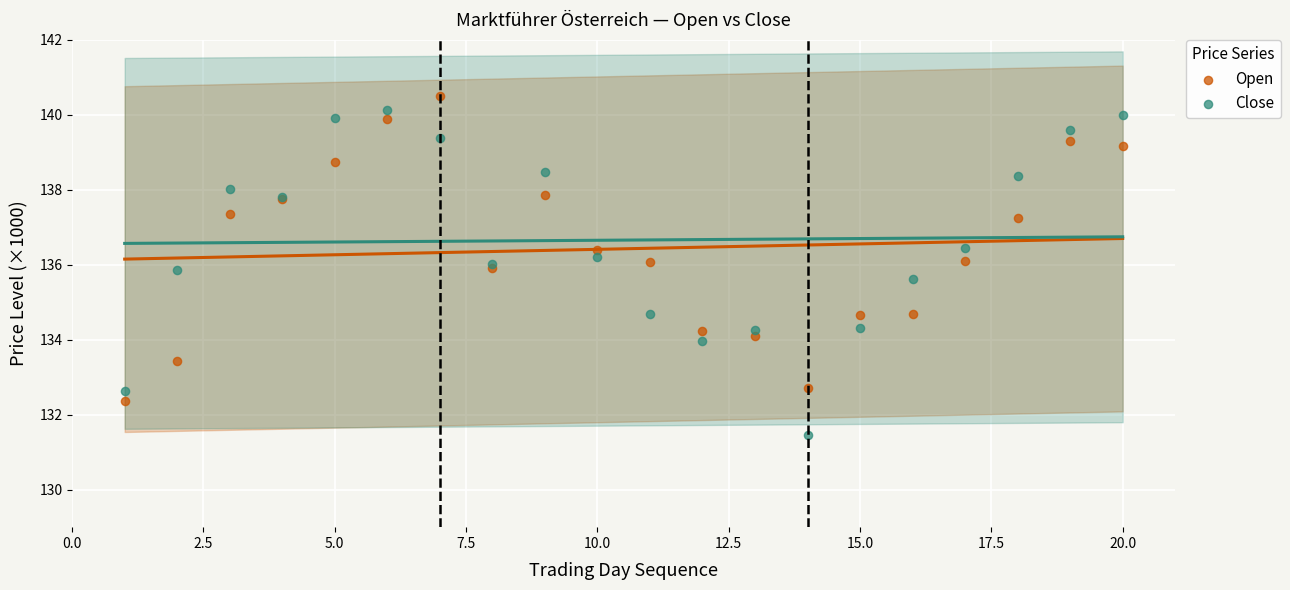

What is the X range (max minus min) for the scatter plot?

19.0